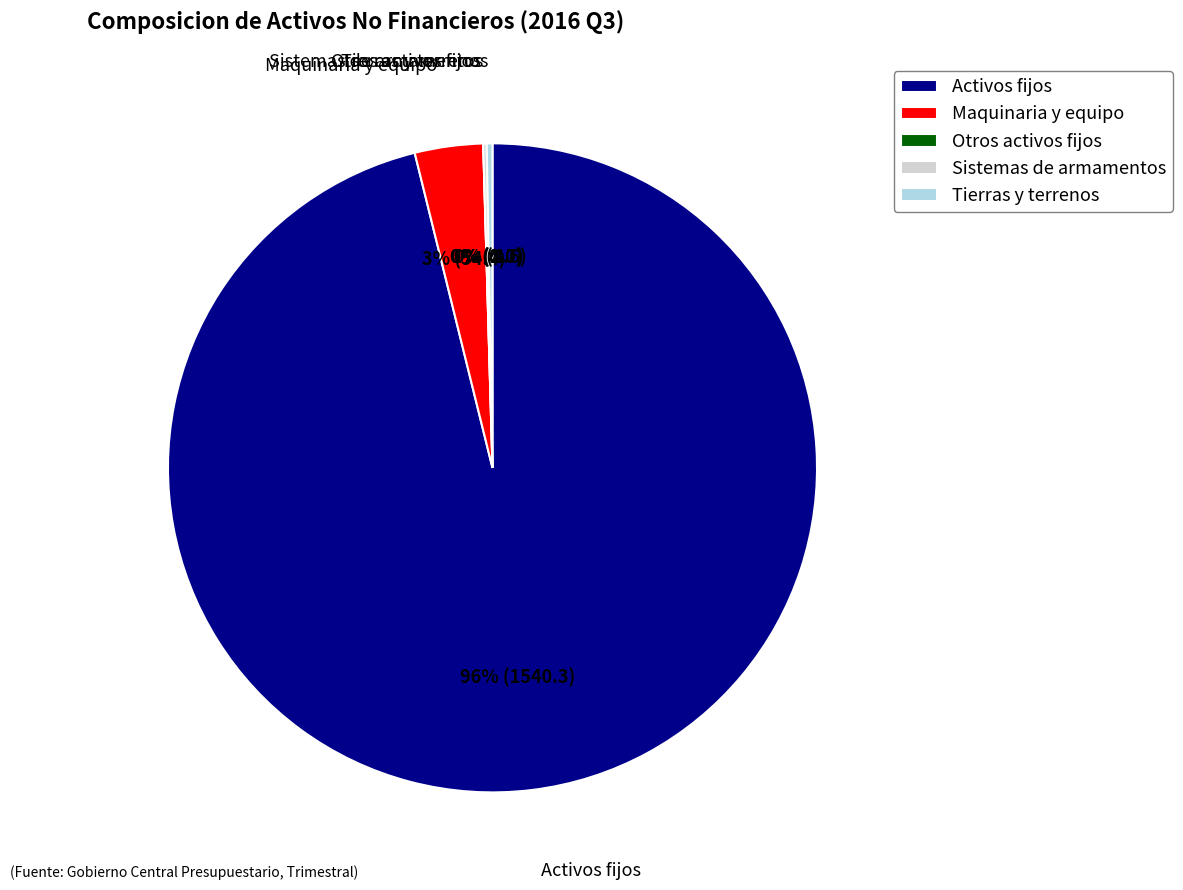

How many slices are in this pie chart?

5